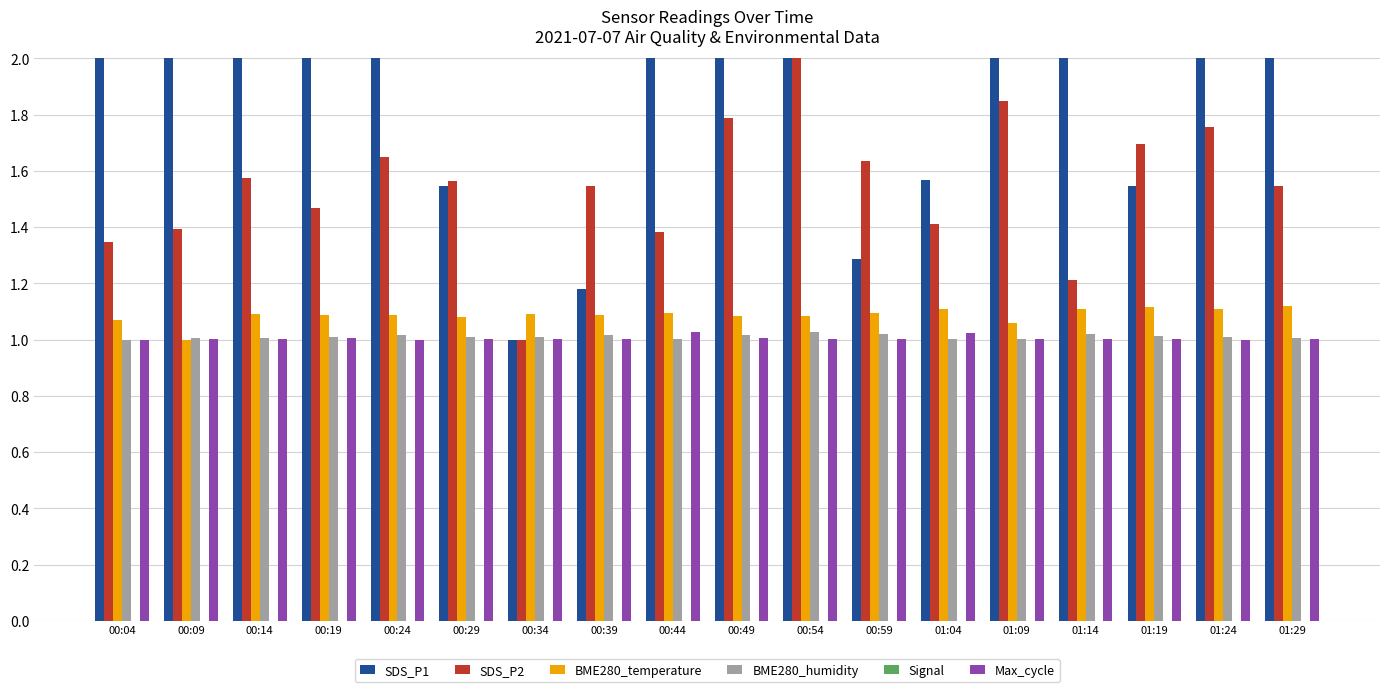

At which category does the chart reach its minimum across all series?

00:04